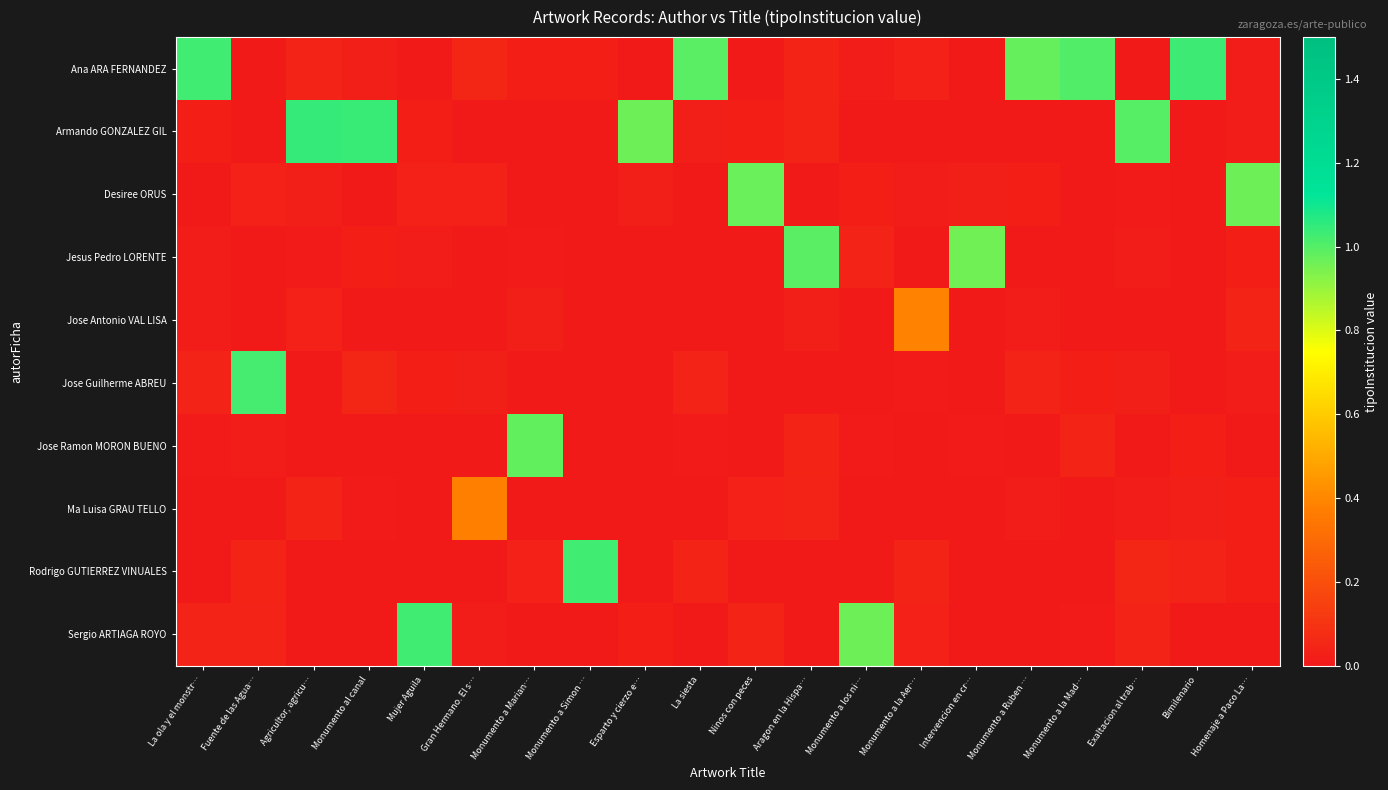

Which has a higher value, La ola y el monstr… or Homenaje a Paco La…?

La ola y el monstr…